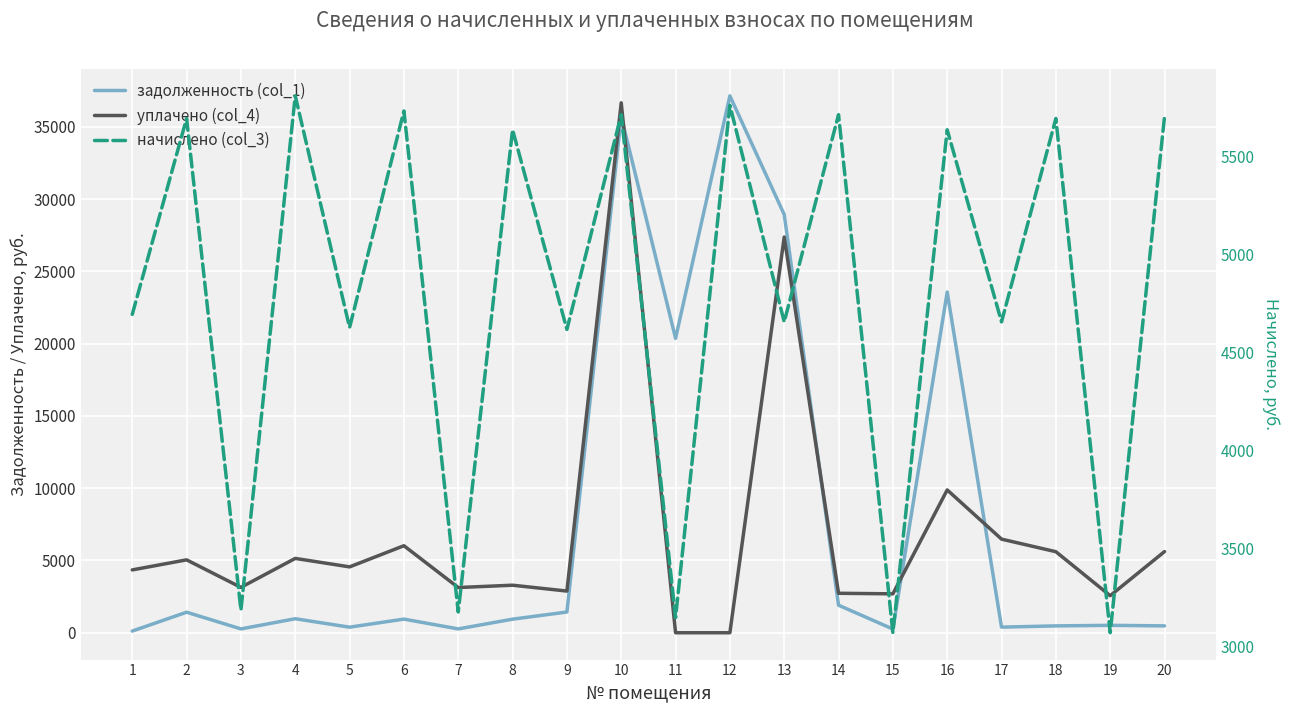

True or false: задолженность (col_1) and уплачено (col_4) cross at least once.

True